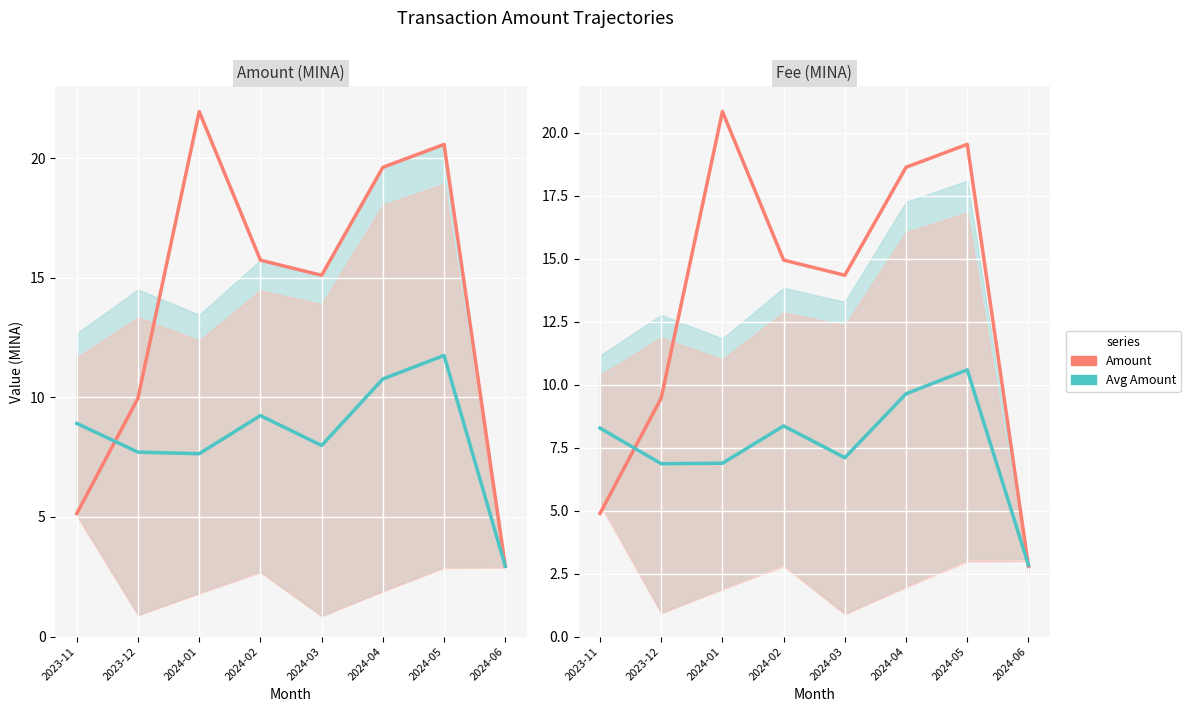

How many data points in Amount are less than 14?

3